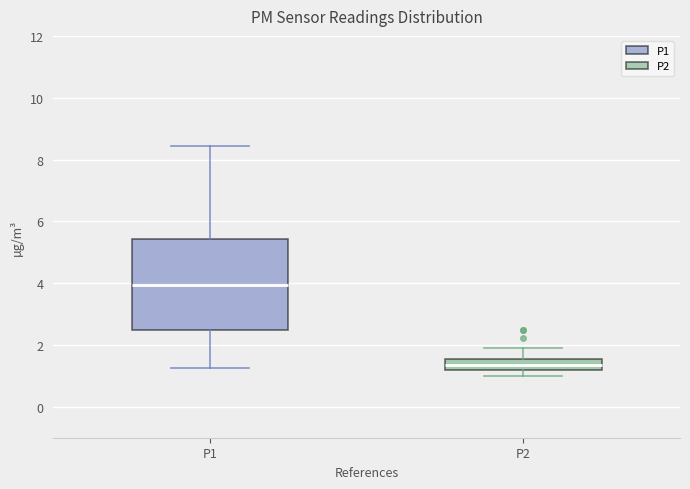

Reading left to right, transcribe this box plot: for each box, give where its median line is, the range the box spans, and where its two whiskers end, as read against the y-axis. The values are not printed on the chart, so give them approximately, as read against the axis.

P1: median 4.0, box 2.4 to 5.4, whiskers 1.2 to 8.4
P2: median 1.4, box 1.2 to 1.6, whiskers 1.0 to 2.0